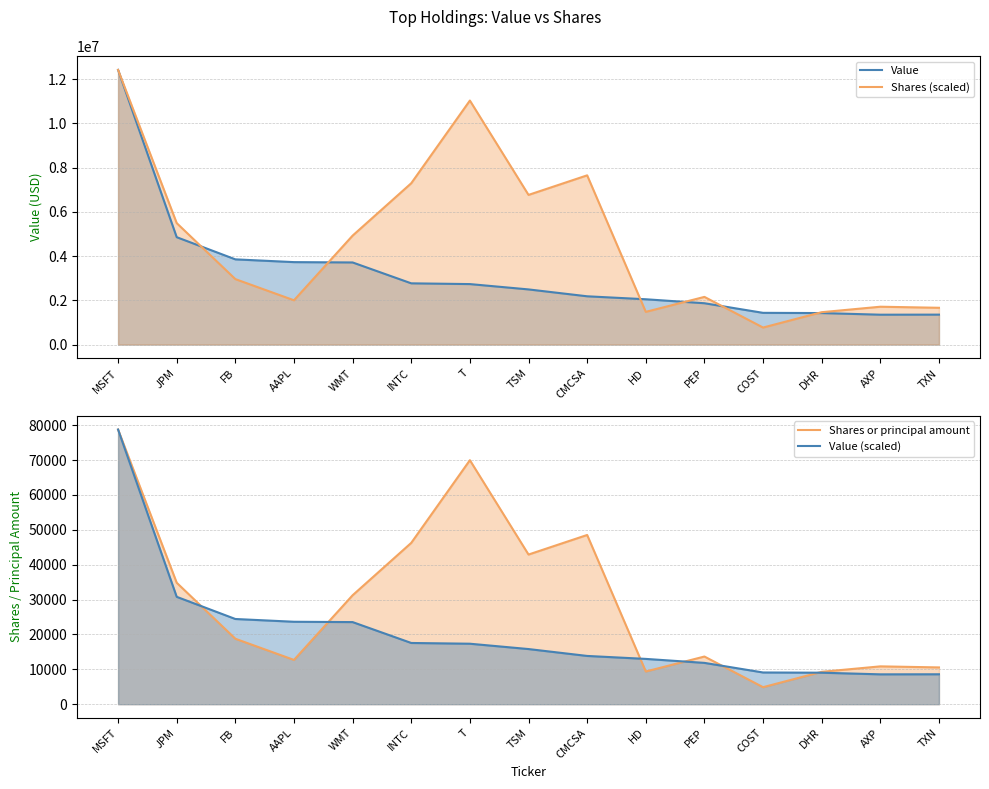

True or false: Value has more than 1 points higher than both neighbors.

False